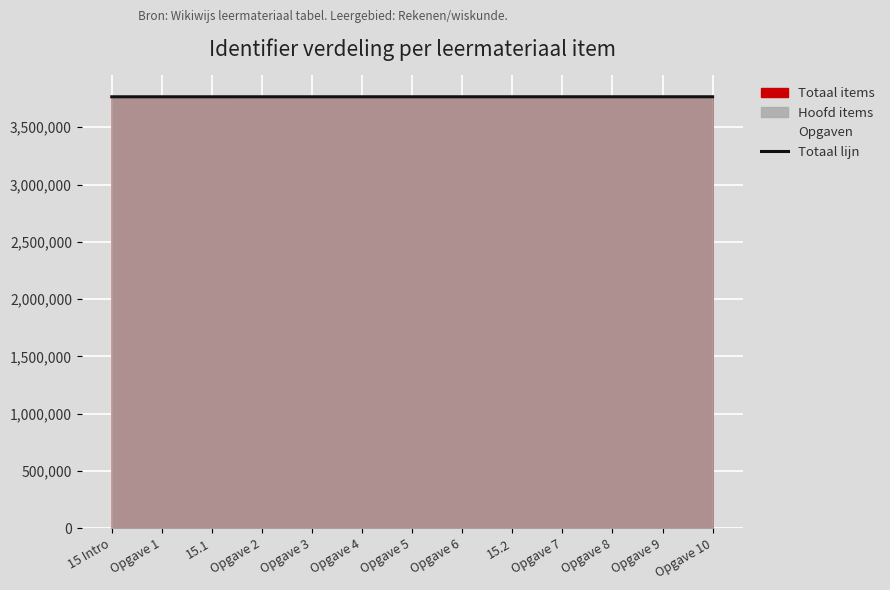

Rank the categories by value from lowest to highest.

15 Intro, 15.1, Opgave 1, Opgave 2, Opgave 3, Opgave 4, Opgave 5, Opgave 6, 15.2, Opgave 7, Opgave 8, Opgave 9, Opgave 10